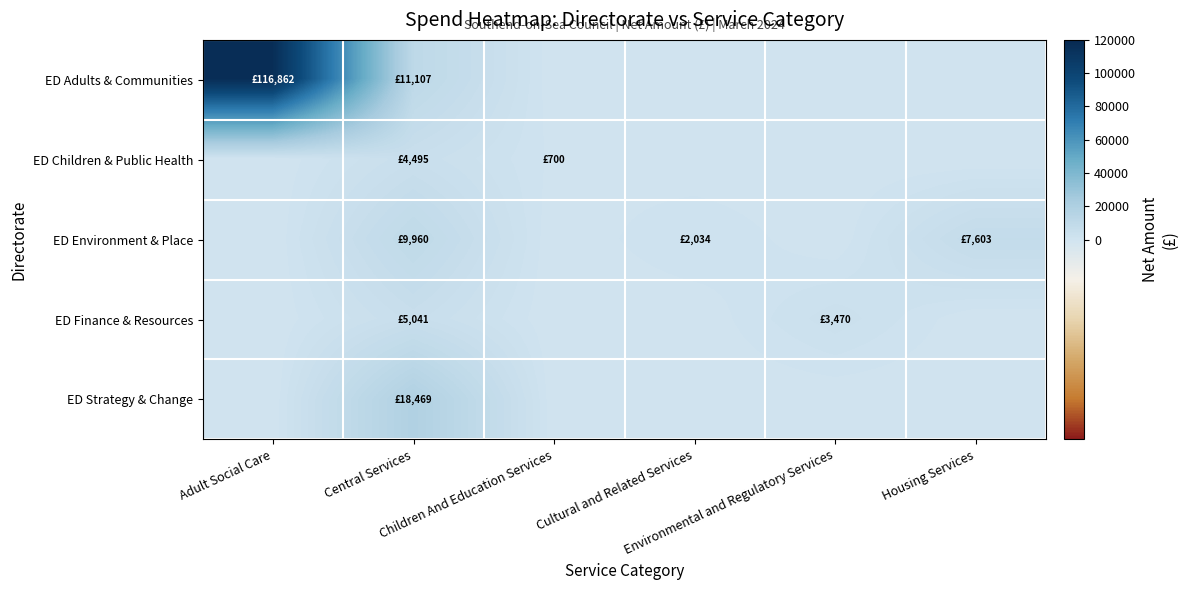

Between Housing Services and Environmental and Regulatory Services, which is larger?

Housing Services